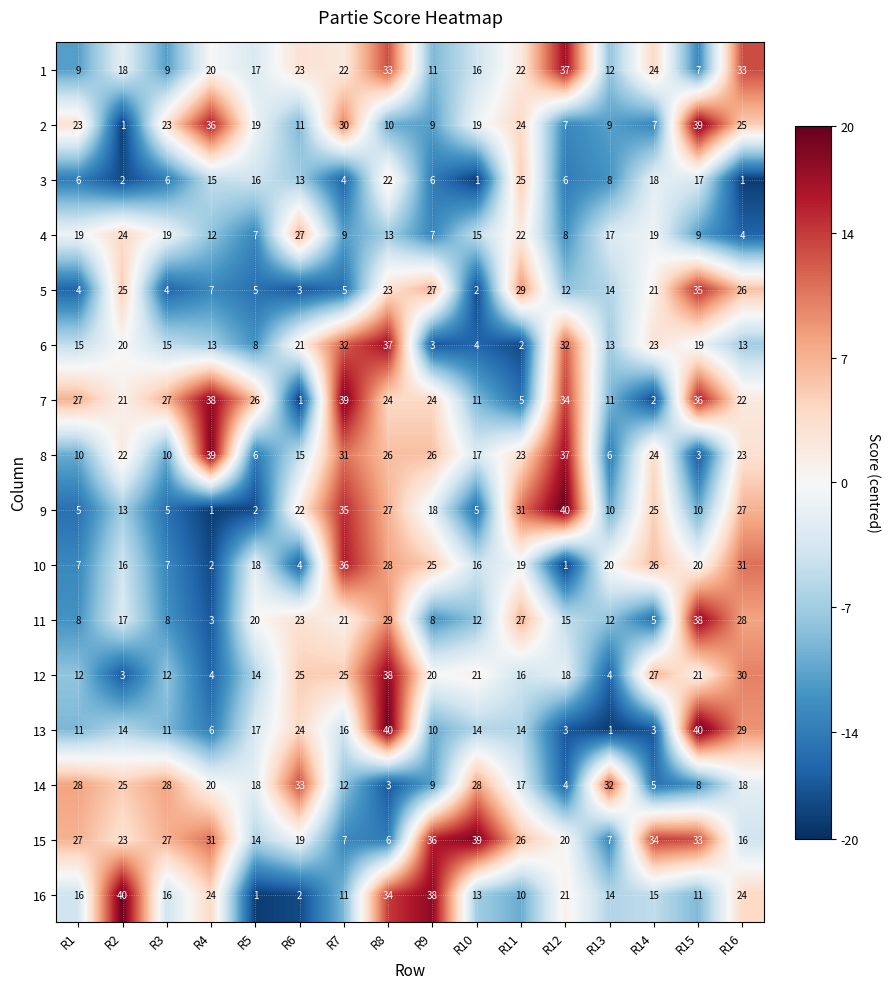

What is the difference between the highest and lowest values at R9?

35